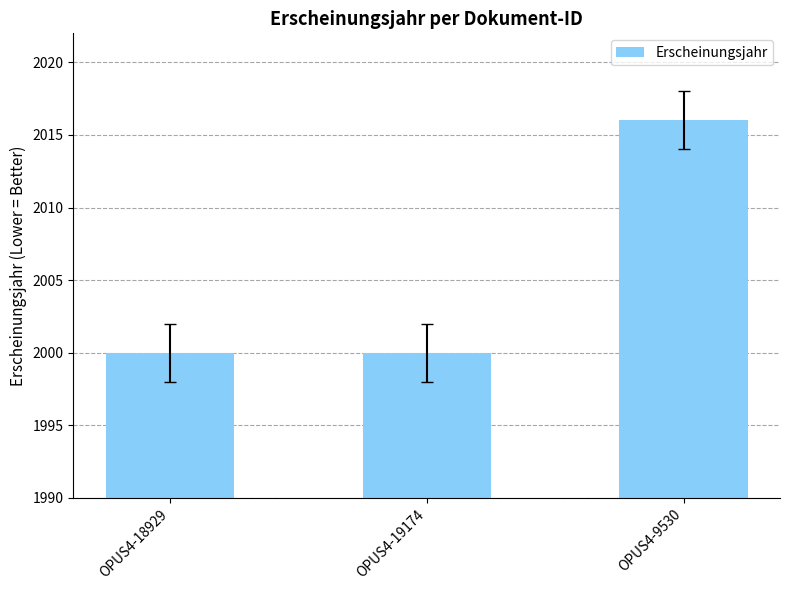

How many series are shown in this chart?

1